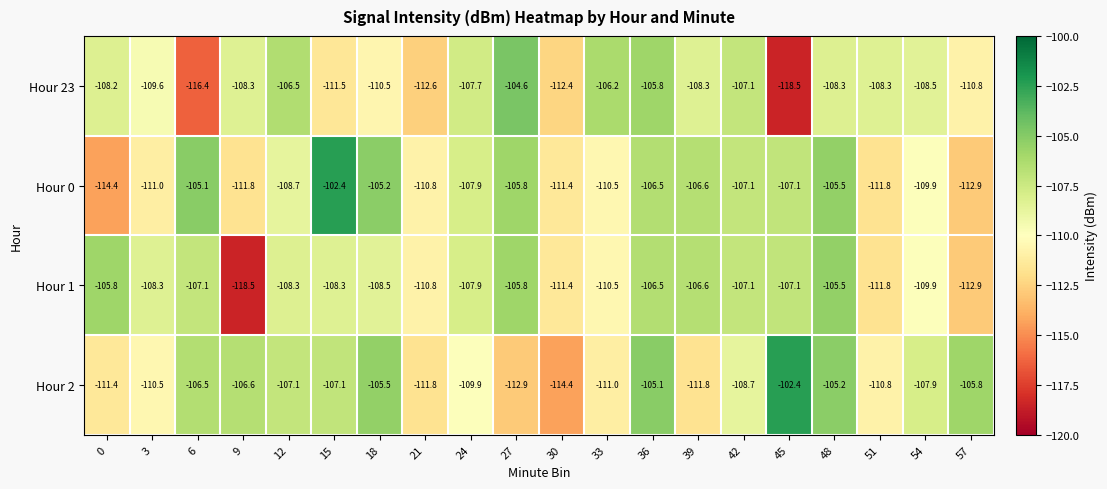

What is the average value of the Hour 23 series?

-109.5